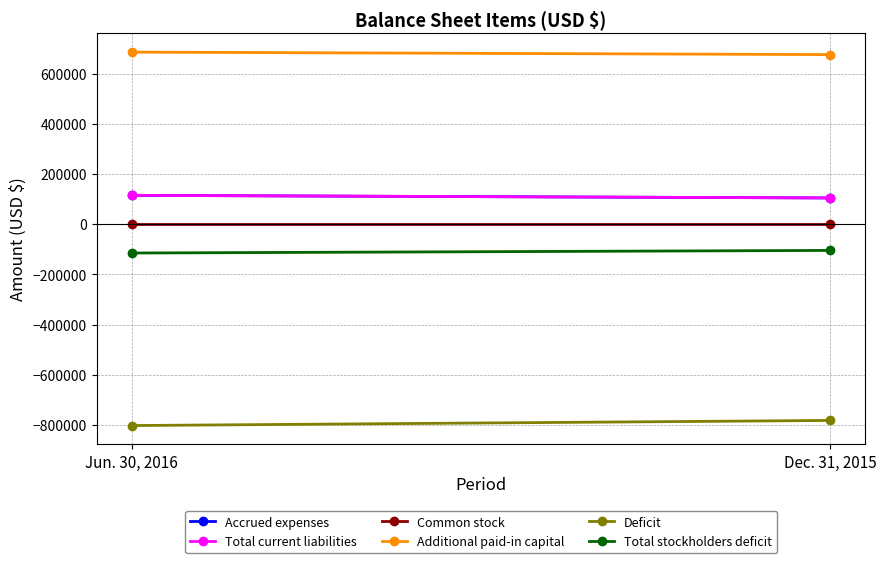

At which category does the chart reach its peak across all series?

Jun. 30, 2016